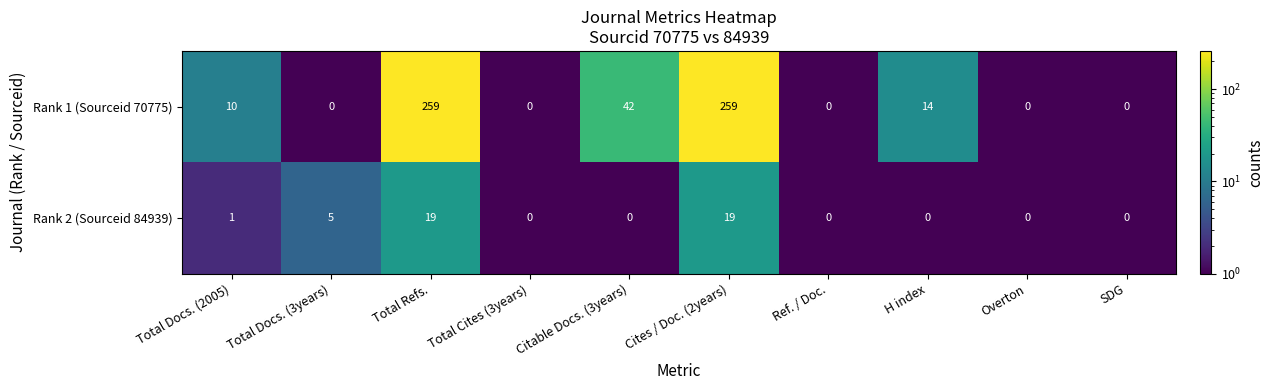

What is the average value of the Rank 2 (Sourceid 84939) series?

4